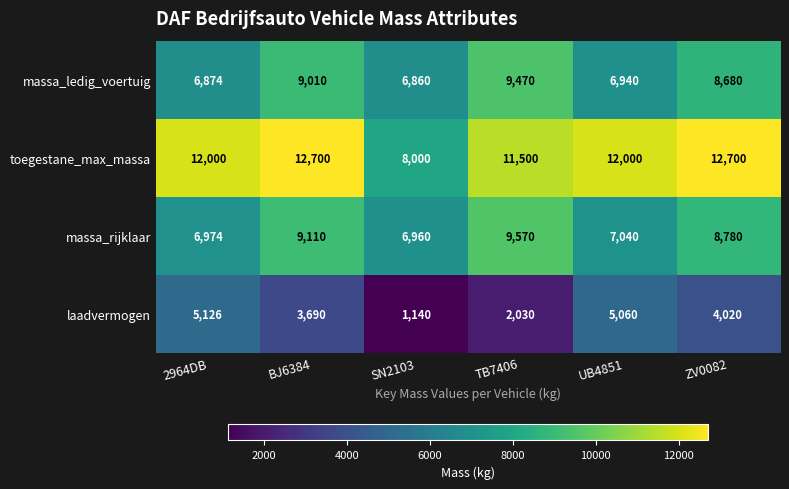

Which series has the widest spread of values?

toegestane_max_massa